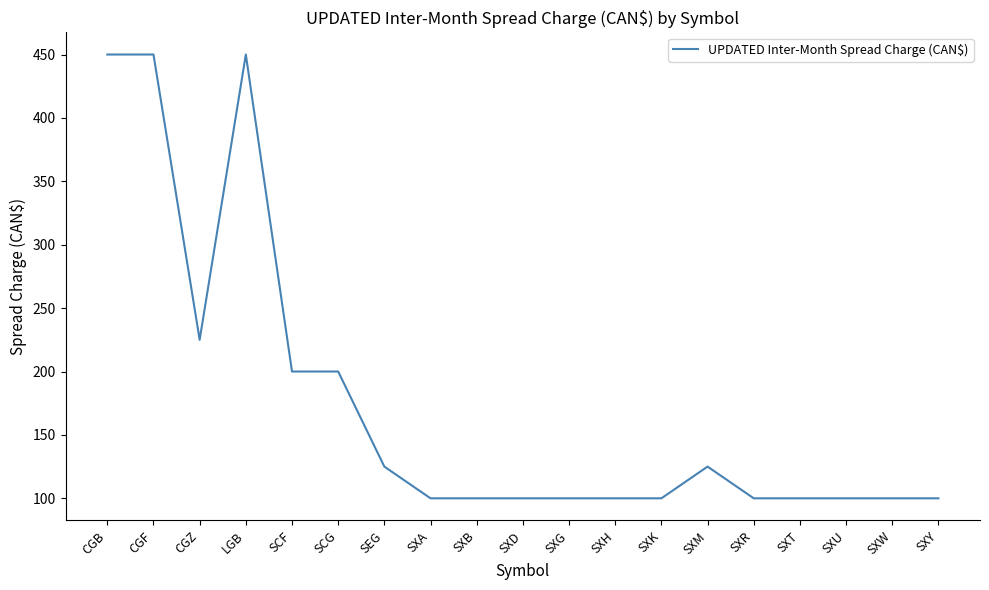

Reading right to left, list all the values displayed in this chart.

100	100	100	100	100	125	100	100	100	100	100	100	125	200	200	450	225	450	450